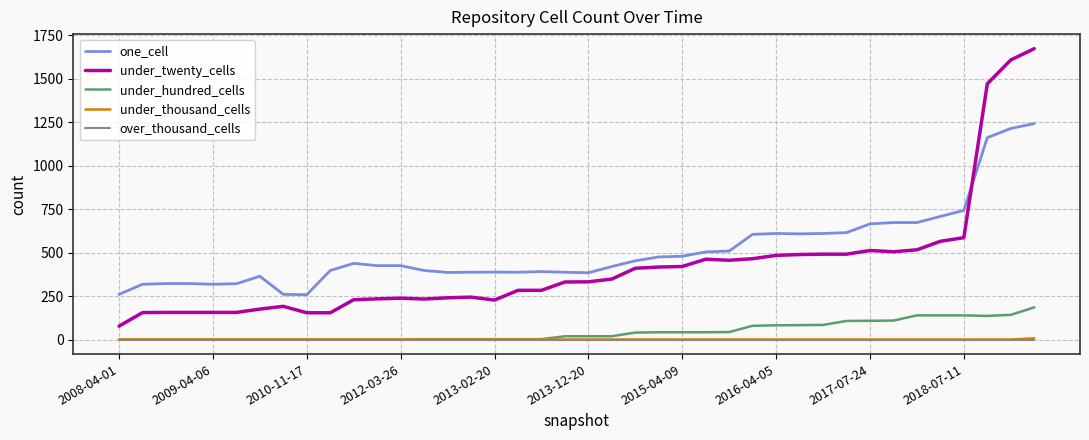

What is the greatest value displayed?

1673